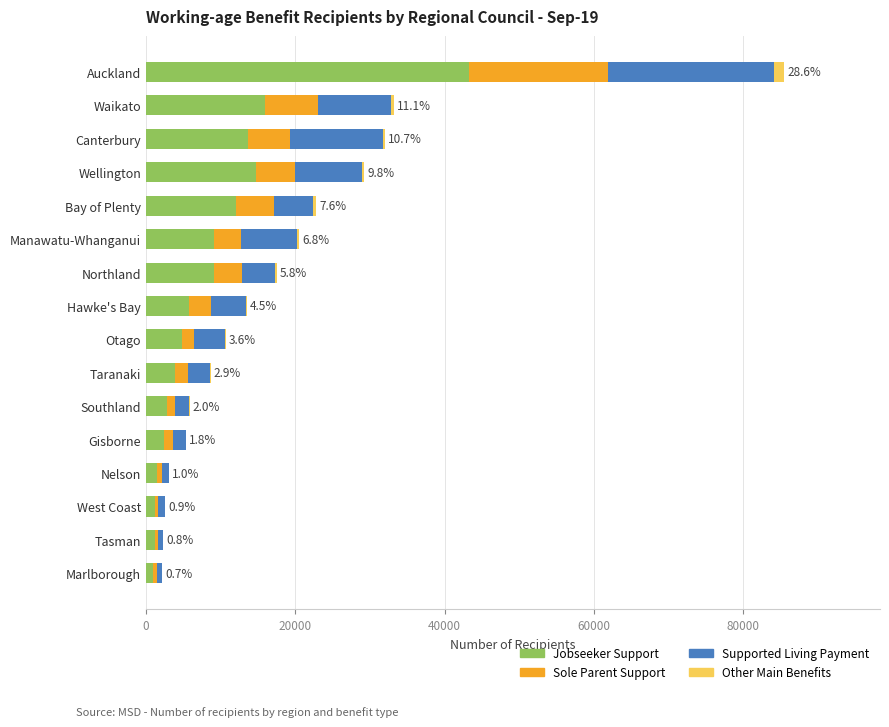

At which category is the sum across all series the highest?

Auckland